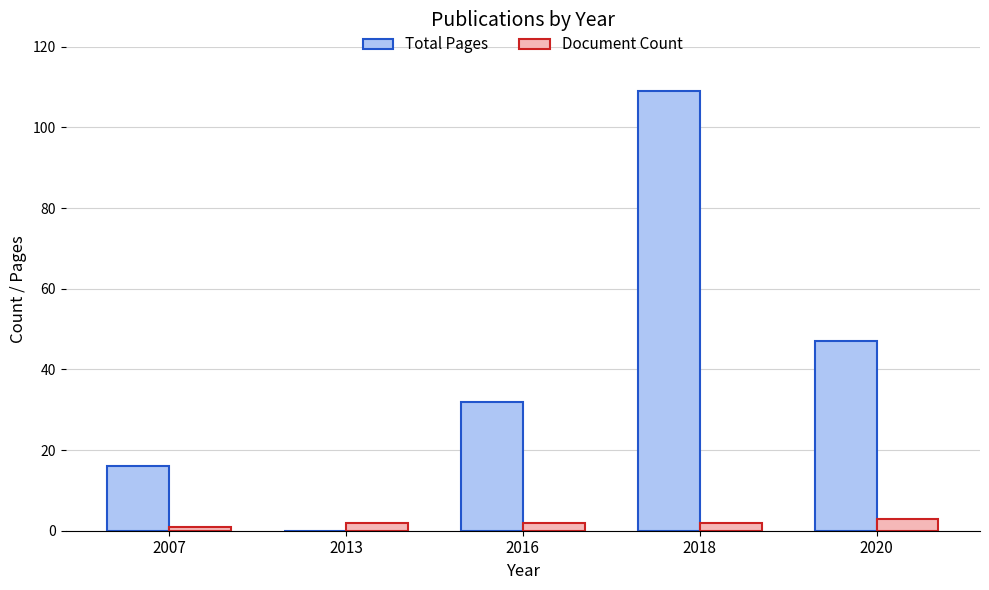

Read the Document Count value at 2013.

2